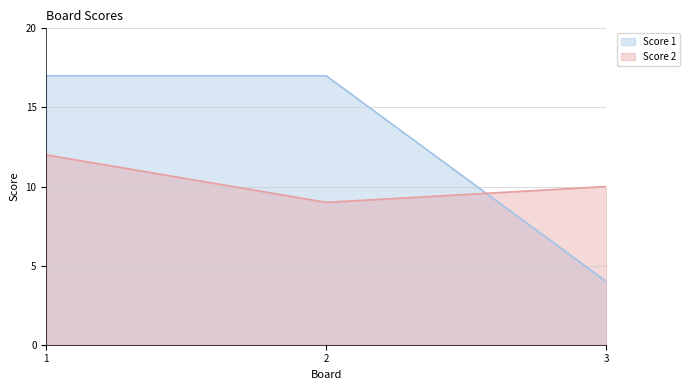

How many lines are shown in the chart?

2